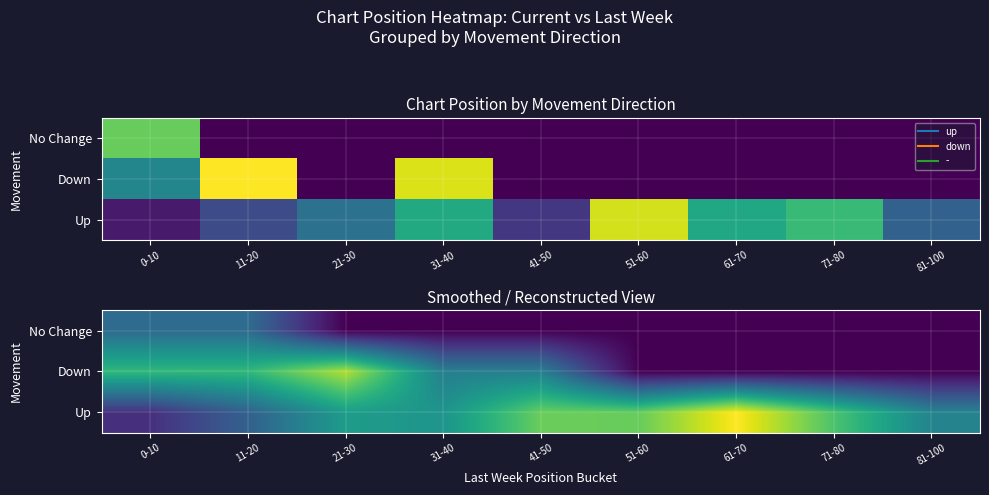

The Down series shows -16.3 at 61-70. True or false?

False